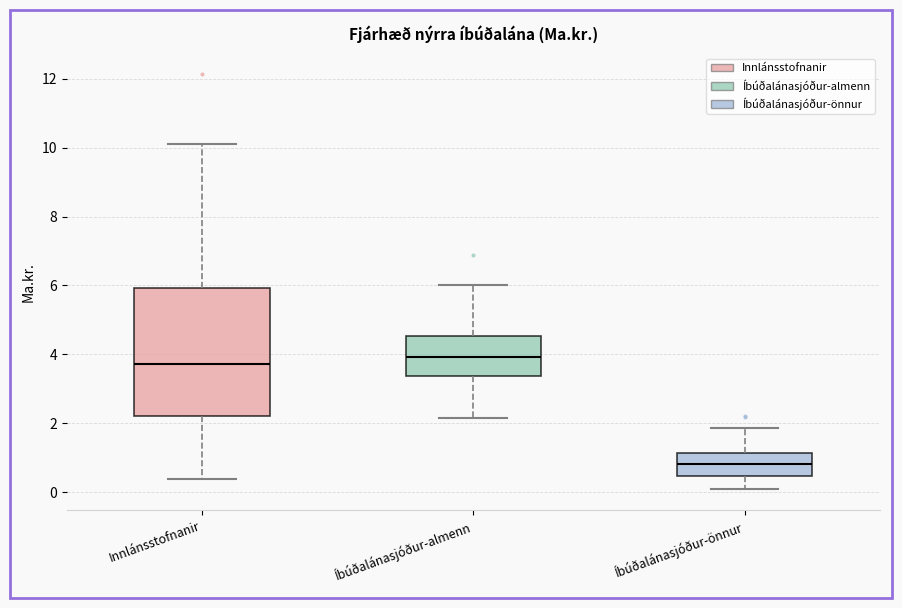

Reading left to right, read every box against the y-axis: the position of its median line, the range the box covers, and the ends of its whiskers. The values are not printed on the chart, so give them approximately, as read against the axis.

Innlánsstofnanir: median 3.8, box 2.2 to 6.0, whiskers 0.4 to 10.2
Íbúðalánasjóður-almenn: median 4.0, box 3.4 to 4.6, whiskers 2.2 to 6.0
Íbúðalánasjóður-önnur: median 0.8, box 0.4 to 1.2, whiskers 0.0 to 1.8